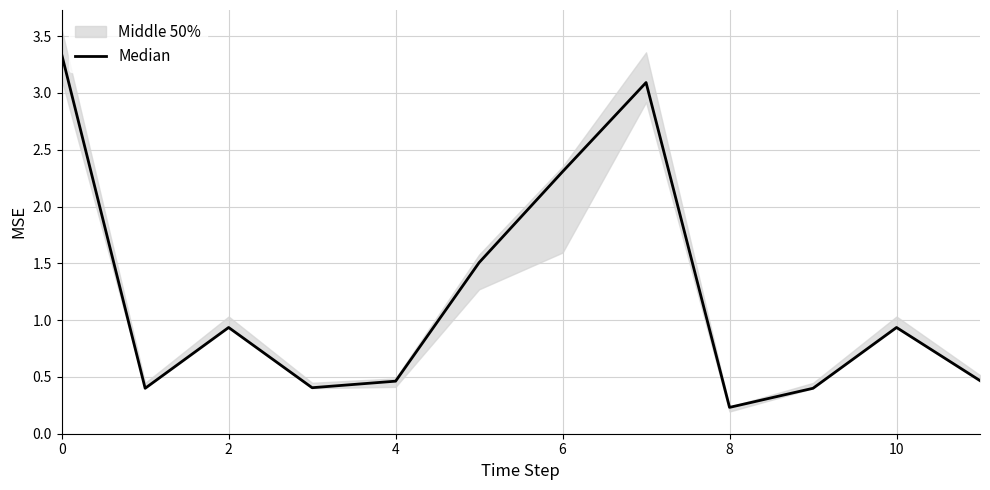

Is this an area chart (filled region under the line)?

No